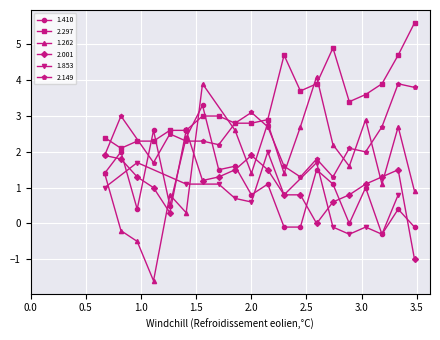

How many values in the 1.410 series are below 1?

9